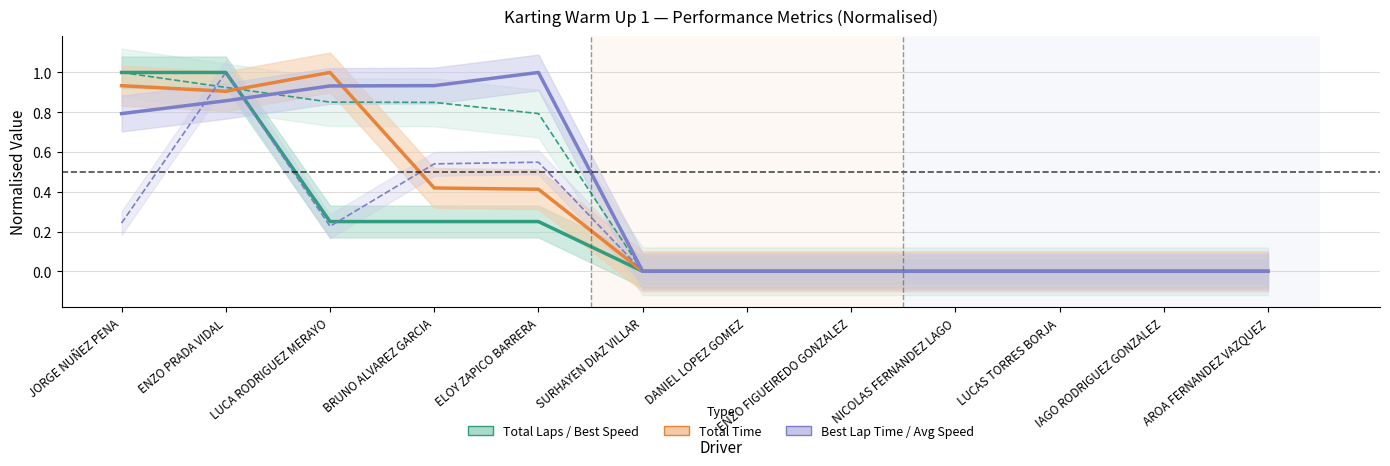

What is the value of the Average Speed point at the 4th from the left?

0.5